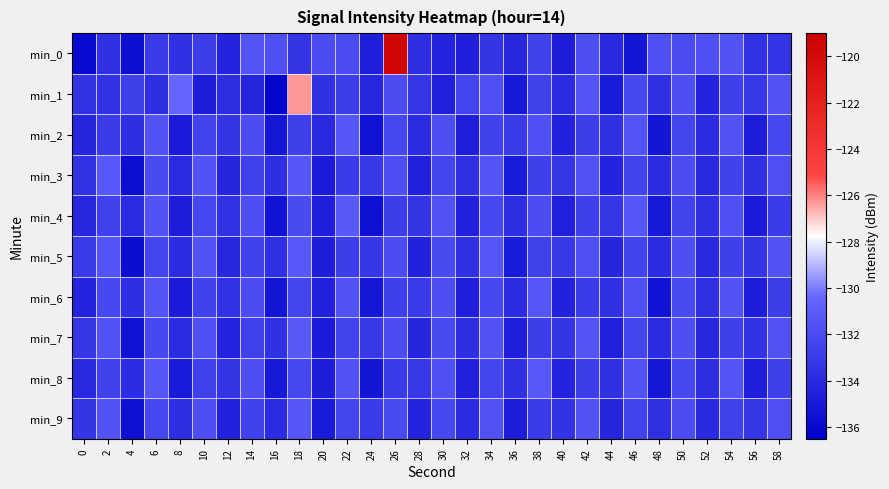

At how many categories does at least one series exceed -122?

1